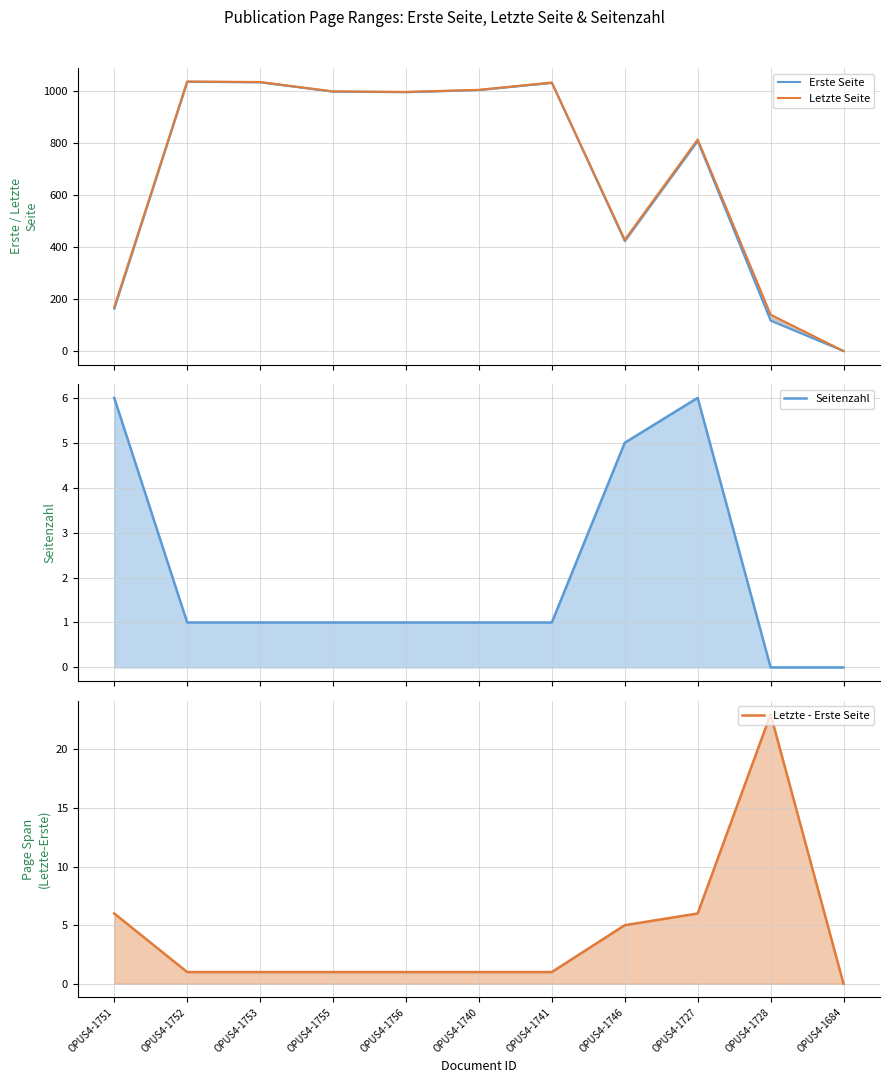

How many data points does each series have?

11